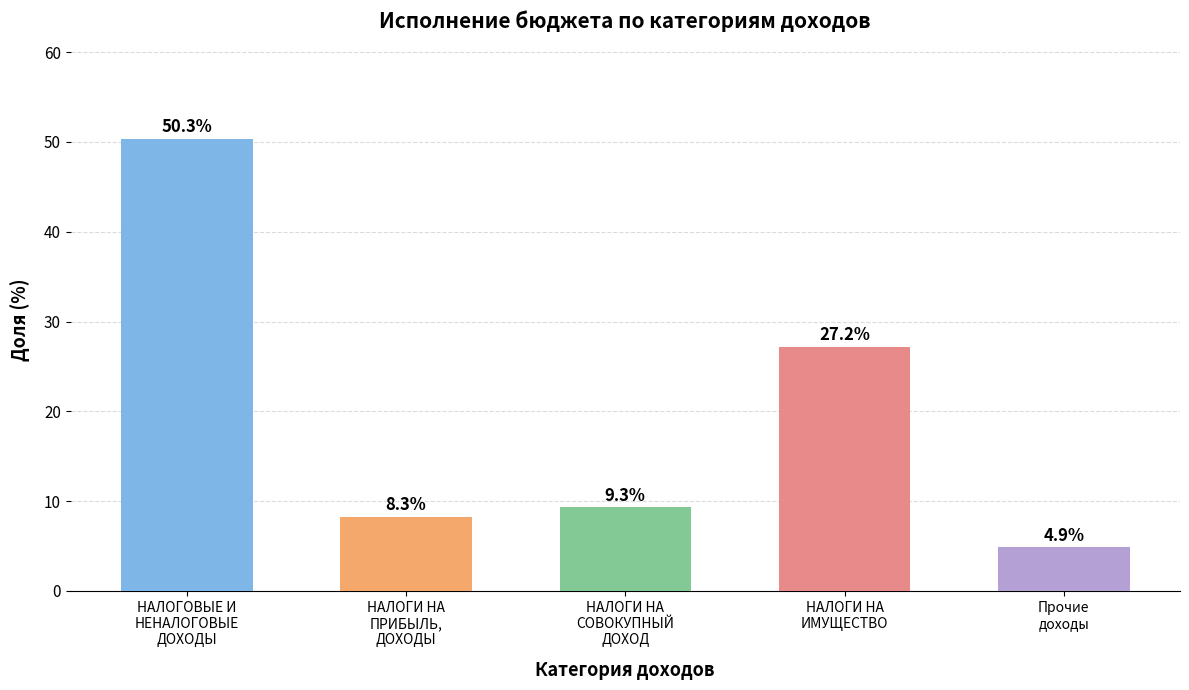

Reading left to right, what are all the values shown in this chart?

50.3	8.3	9.3	27.2	4.9